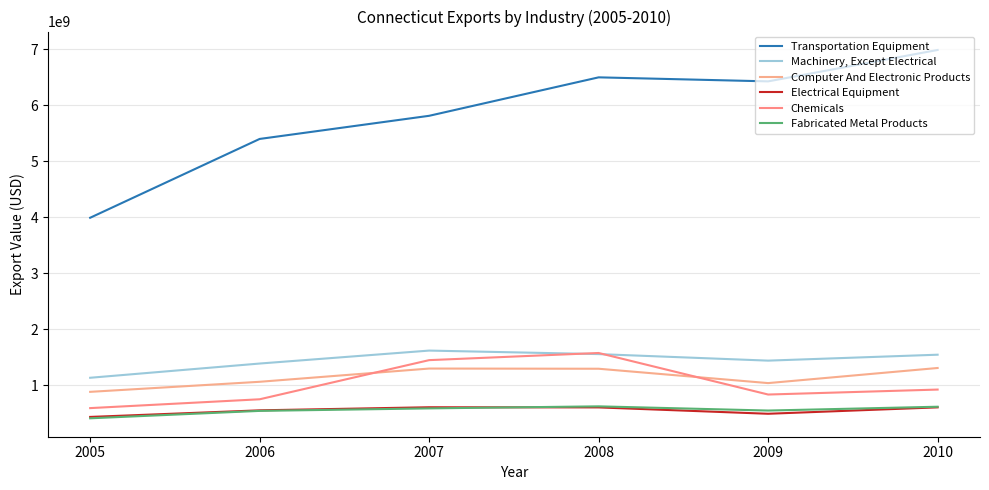

The value of Machinery, Except Electrical at 2008 is 433086132. True or false?

False